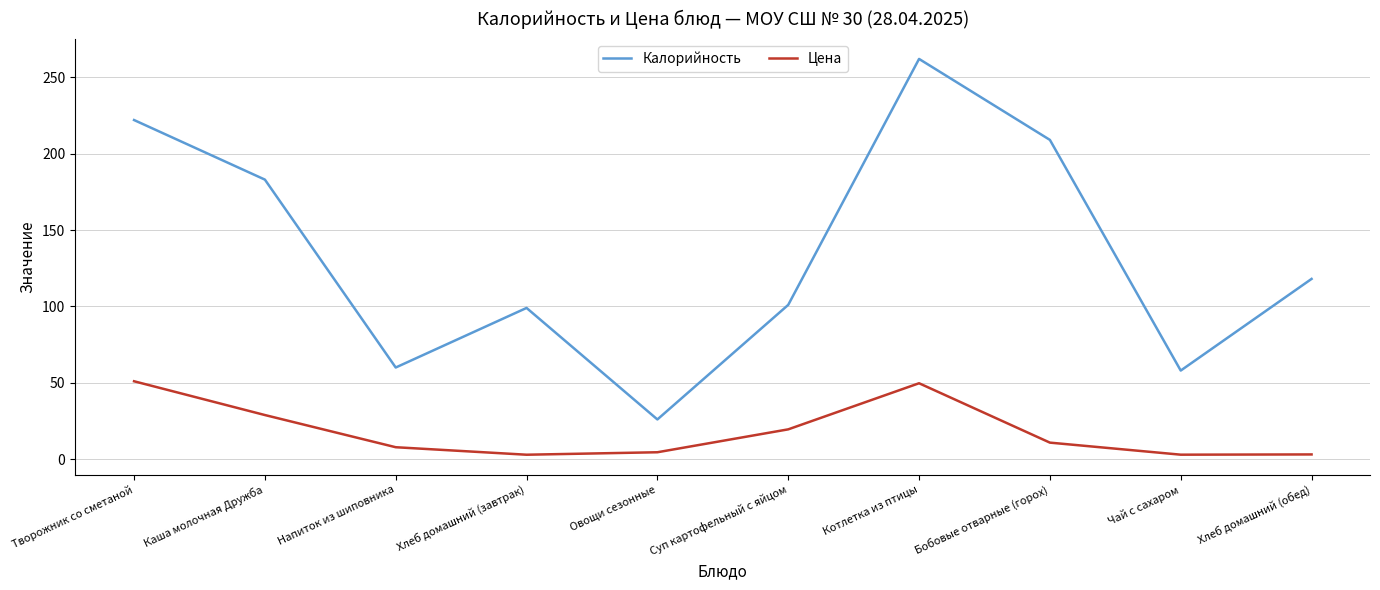

Does the chart display data point markers on the line(s)?

No